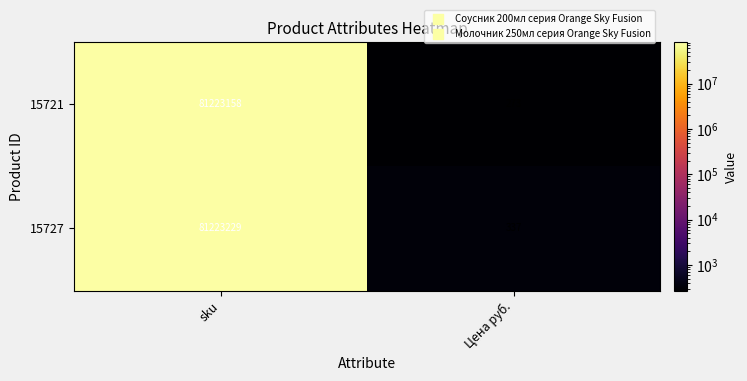

What is the average value of the 15721 series?

40611716